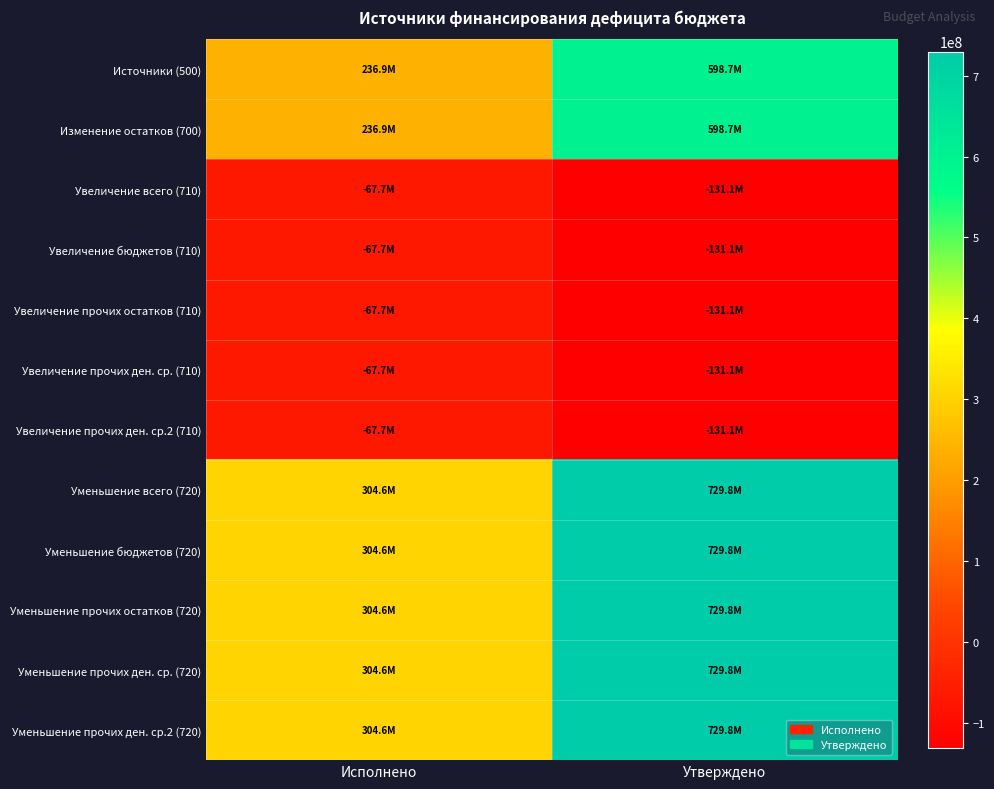

What is the spread (max minus min) of values at Исполнено?

372307057.0